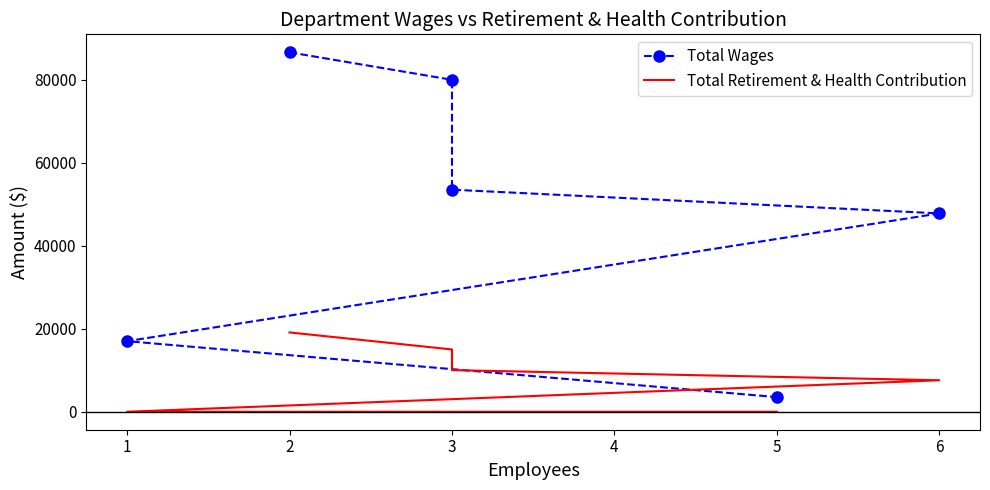

Rank the categories by Total Retirement & Health Contribution value from highest to lowest.

2, 3, 3, 6, 1, 5